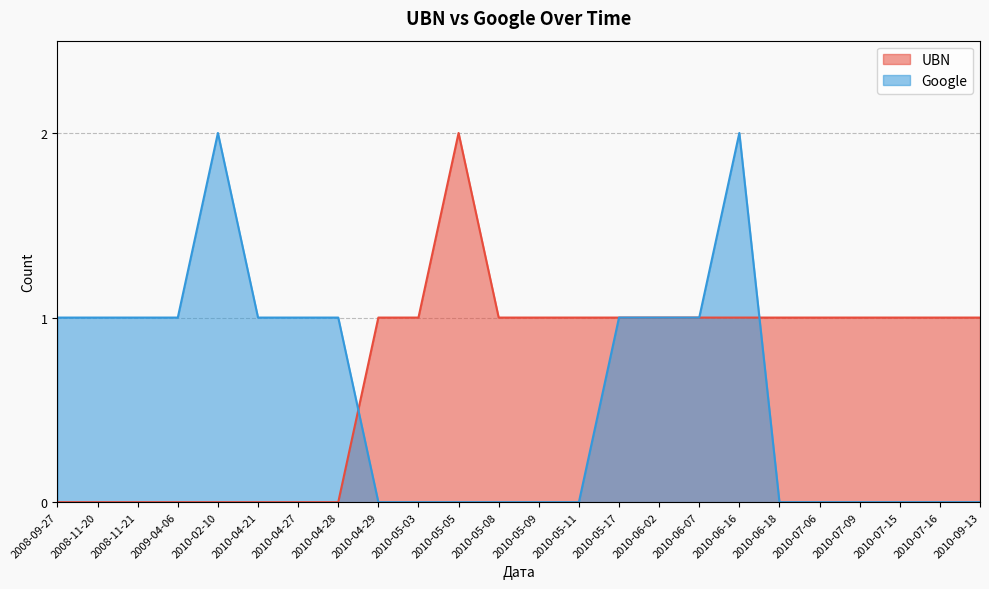

True or false: UBN and Google intersect in this chart.

True